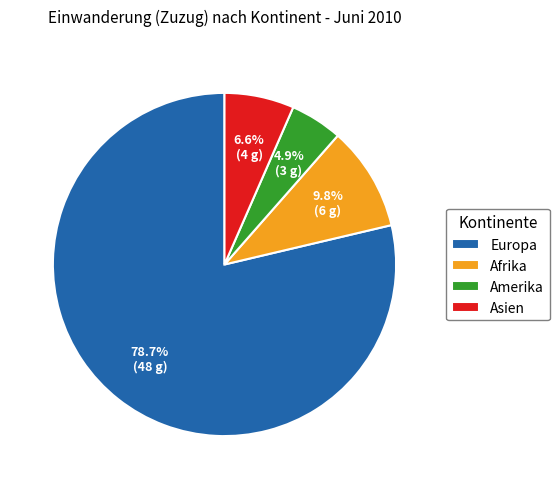

How many slices are in this pie chart?

4